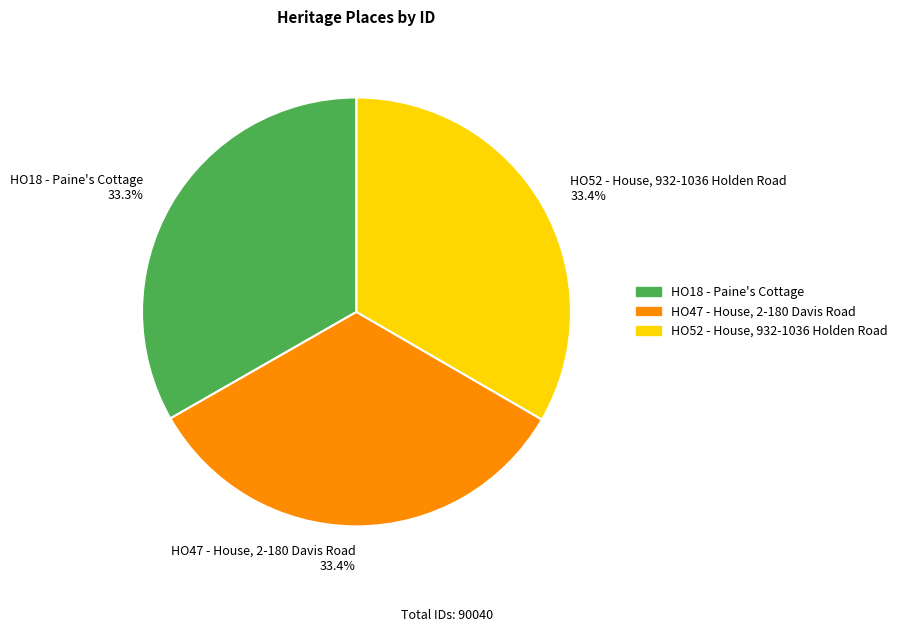

To the nearest percent, what portion does HO47 - House, 2-180 Davis Road represent?

33%